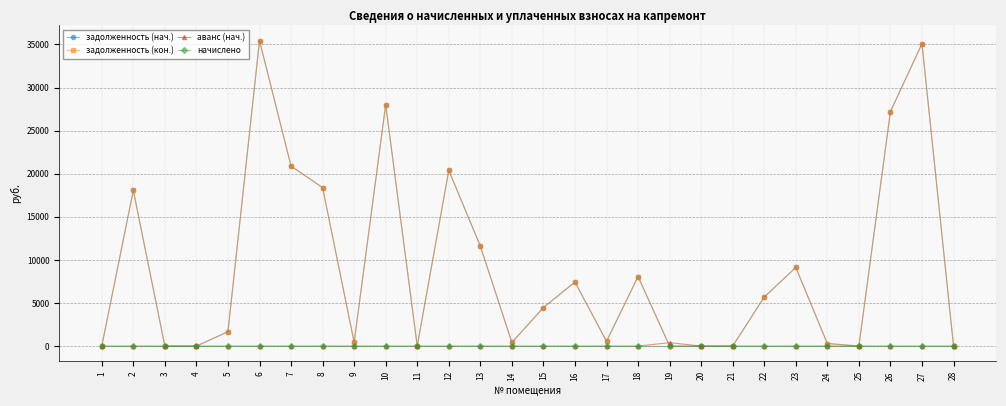

At how many categories does at least one series exceed 22111?

4